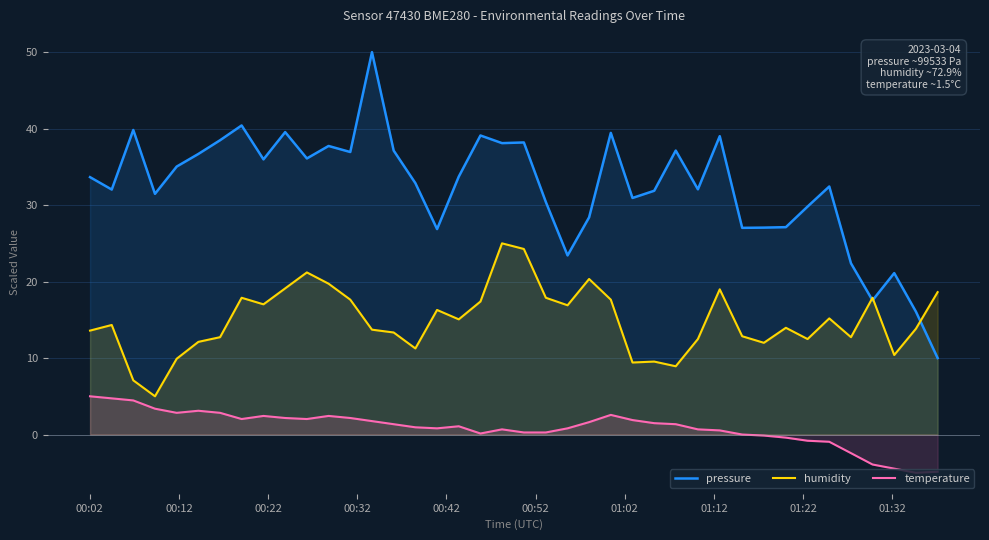

What is the maximum value shown in the chart?

50.0